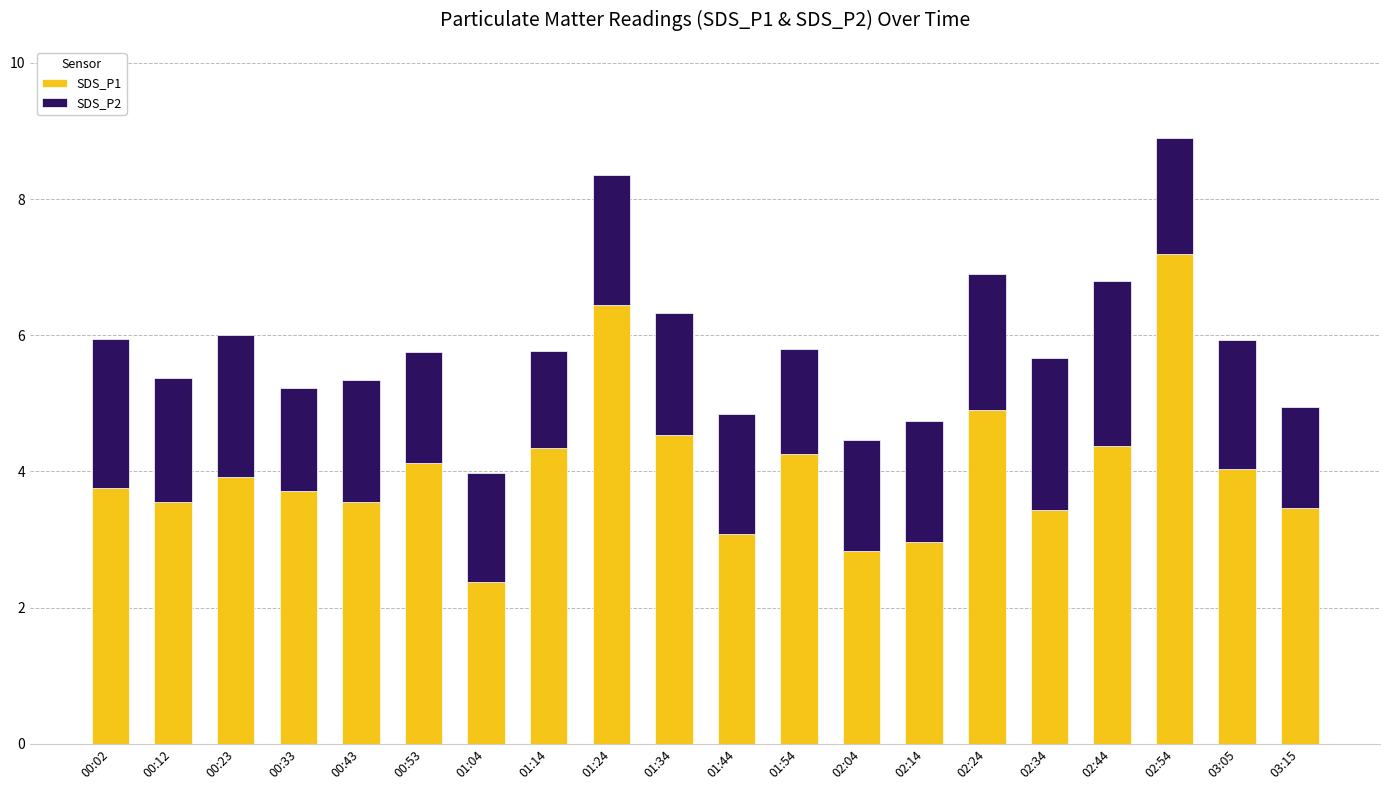

What is the difference between the second highest and second lowest values in the SDS_P1 series?

3.6